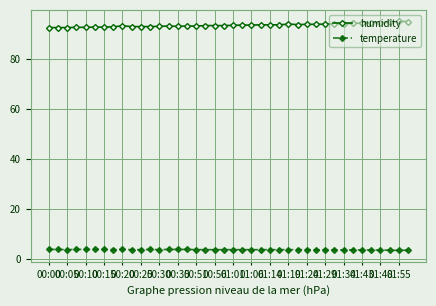

Which series has the largest total across all categories?

humidity